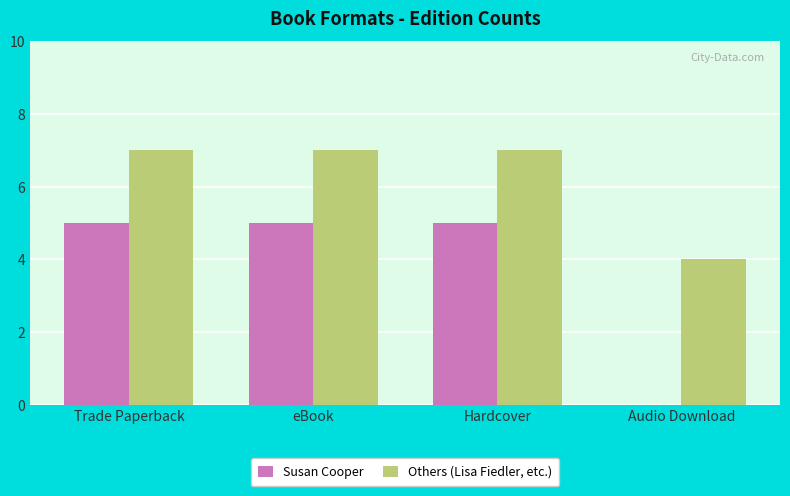

How many groups of bars are there?

4